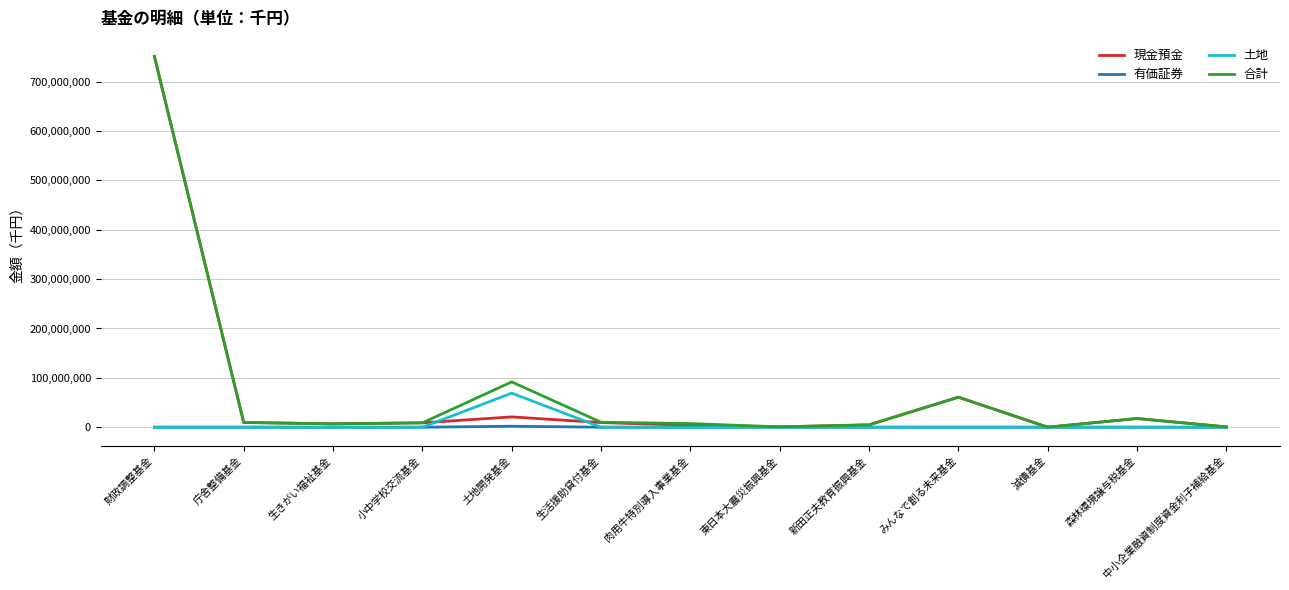

Is the value of 土地 at 小中学校交流基金 greater than the value of 現金預金 at 財政調整基金?

No